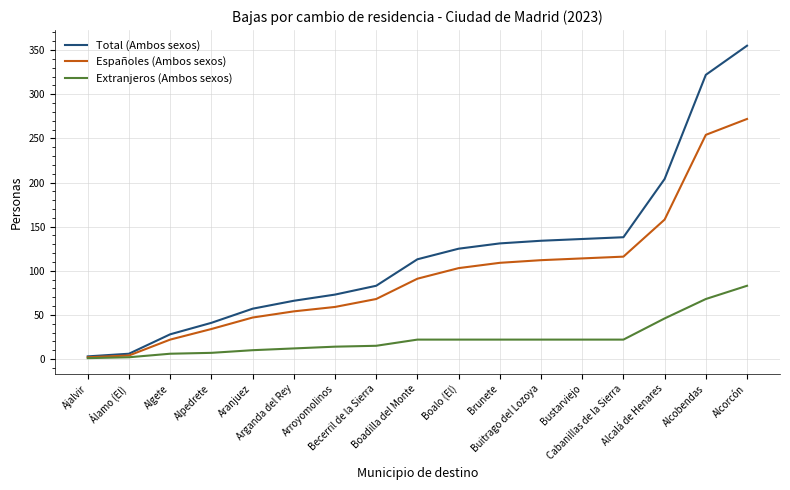

Rank the series by their average value, from lowest to highest.

Extranjeros (Ambos sexos), Españoles (Ambos sexos), Total (Ambos sexos)